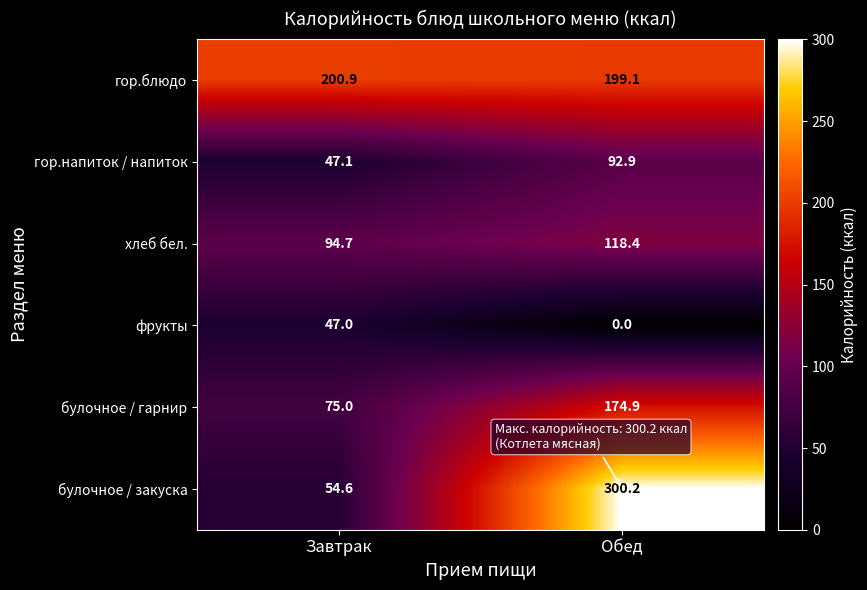

What is the approximate value of хлеб бел. at Обед?

118.4